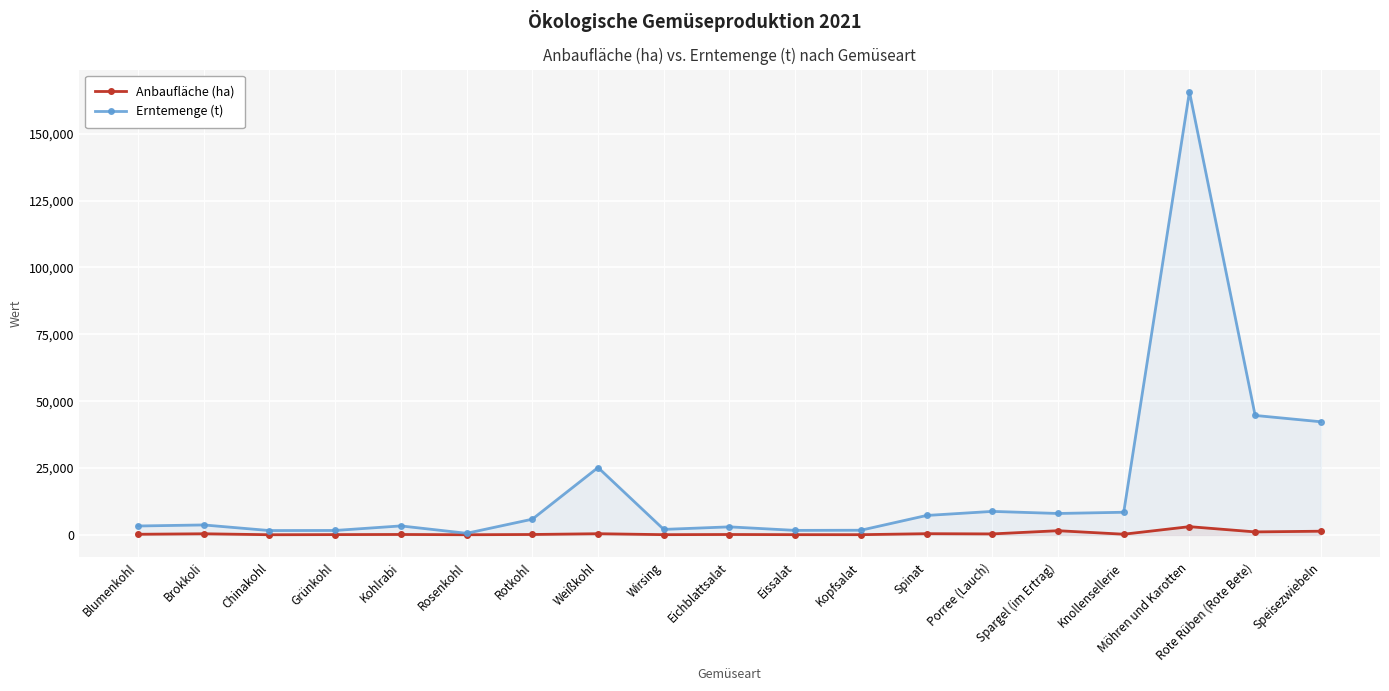

What is the approximate value of Erntemenge (t) at Kohlrabi?

3371.1